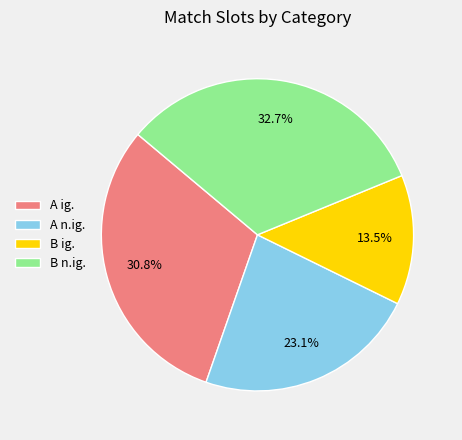

True or false: A n.ig. accounts for 34% of the total.

False